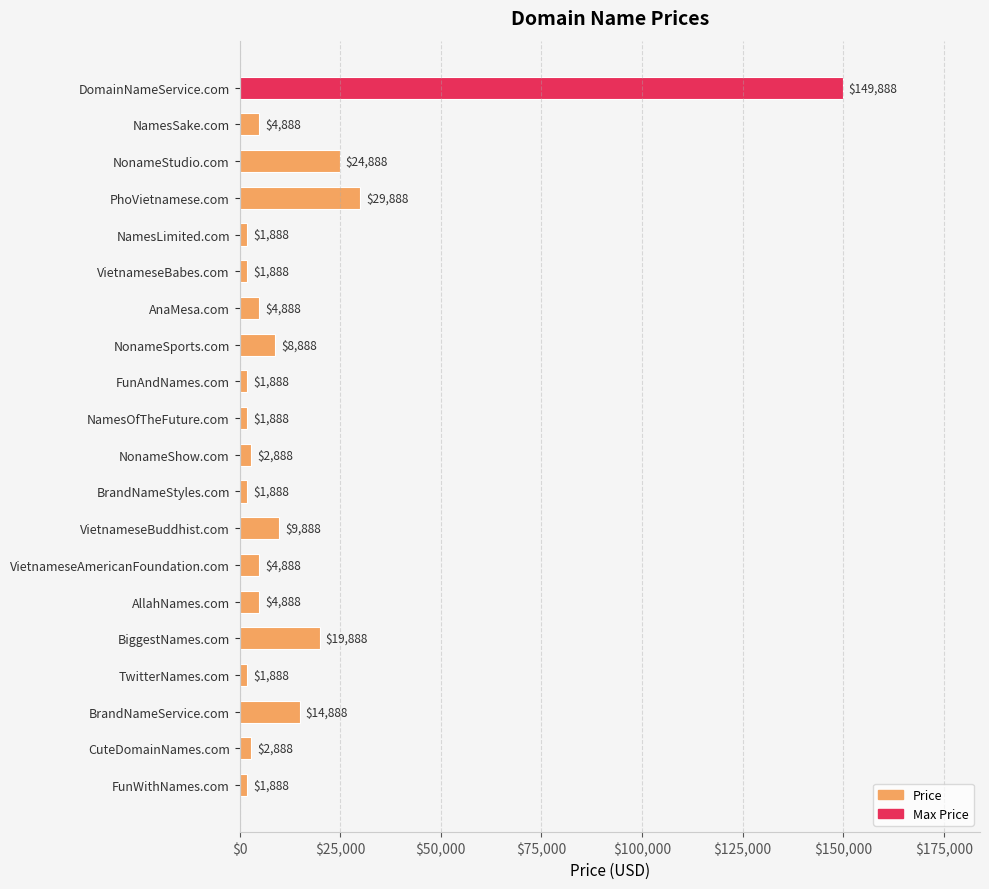

True or false: the data shows 8888 at NonameSports.com.

True